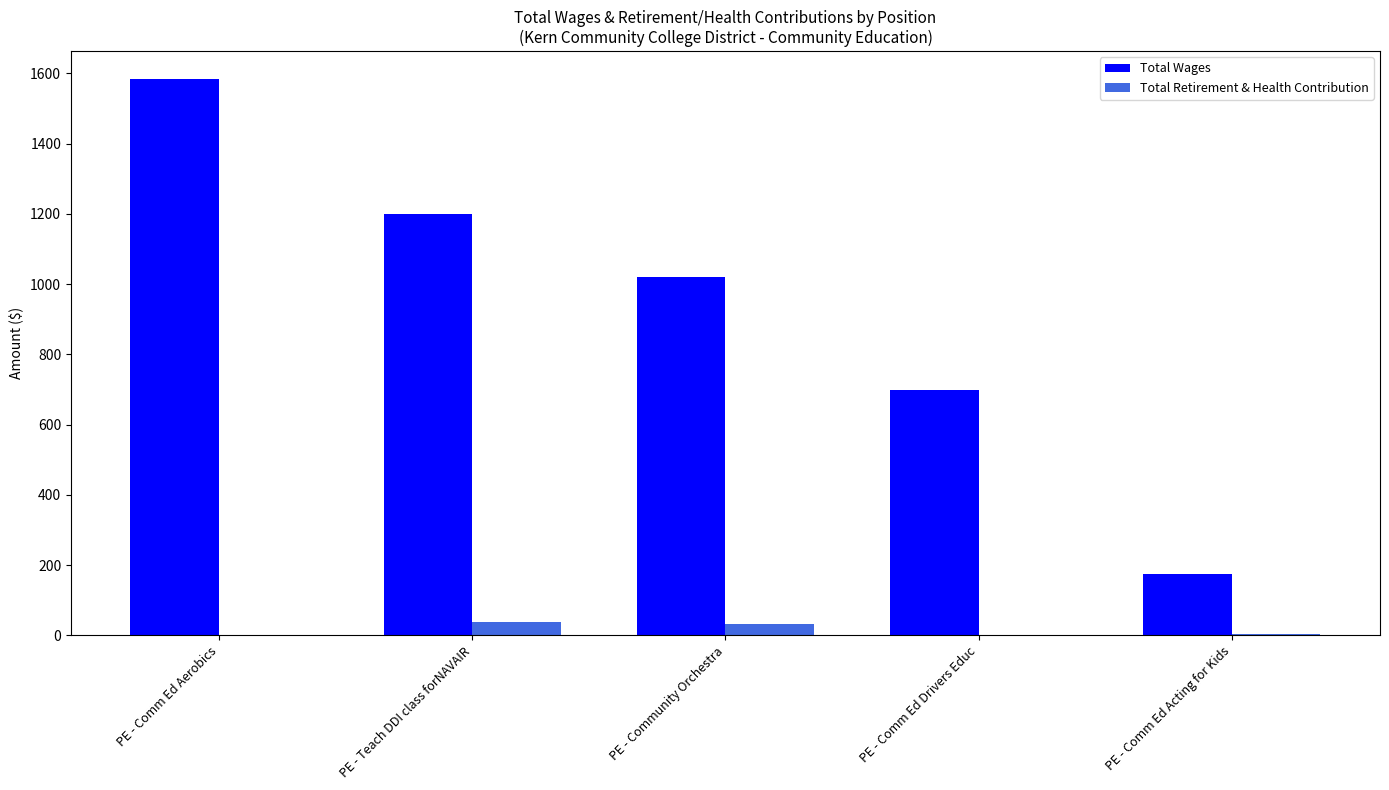

Between PE - Community Orchestra and PE - Comm Ed Acting for Kids, which series saw the biggest shift?

Total Wages